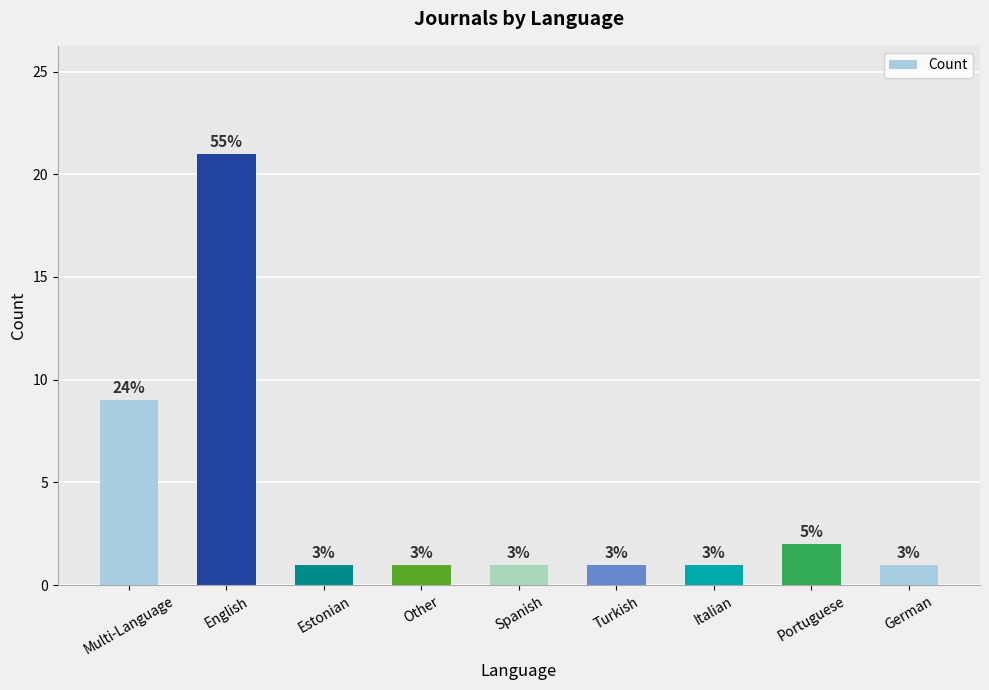

At which label is the value closest to 11?

Multi-Language